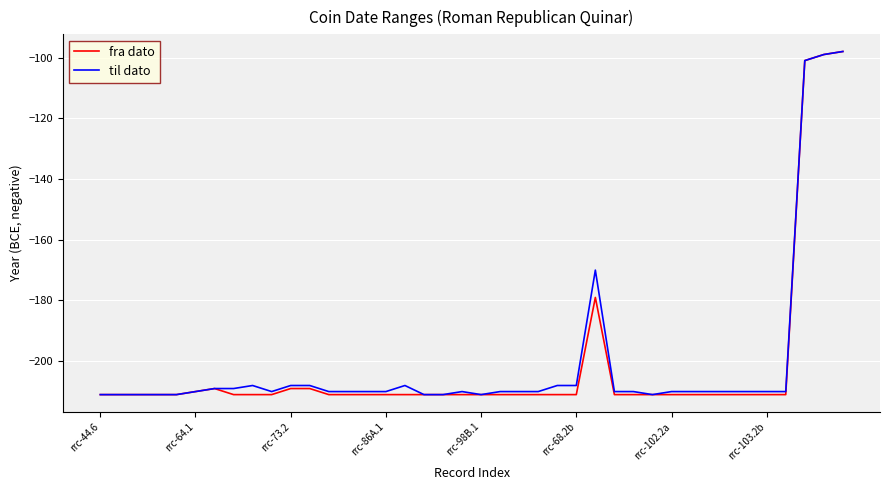

What is the highest value of the til dato series?

-98